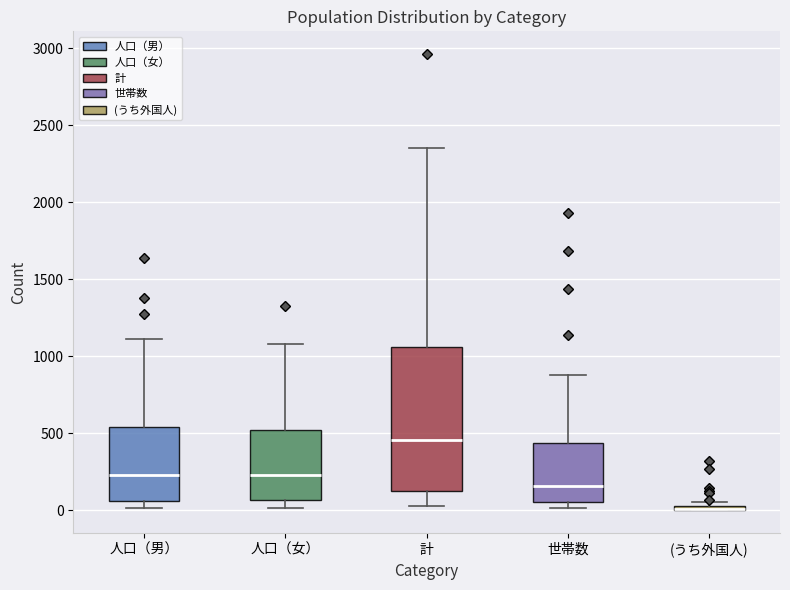

Where does the median line of the box for 人口（女） sit on the y-axis? The values are not printed on the chart, so give them approximately, as read against the axis.

250